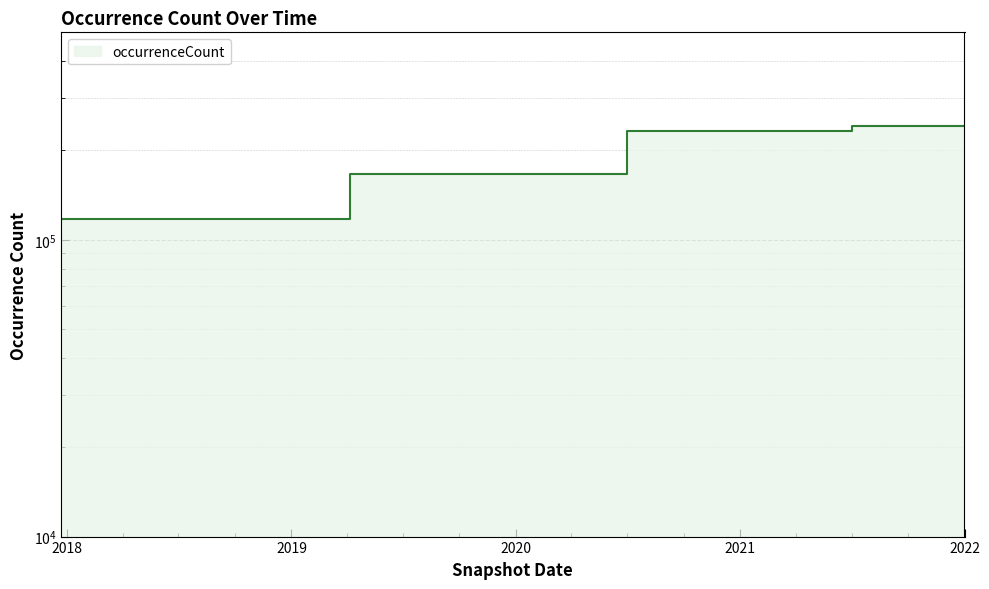

Reading right to left, what are all the values shown in this chart?

242551	242551	242551	231733	231733	231733	231733	166096	166096	166096	166096	166096	117338	117338	117338	117287	117287